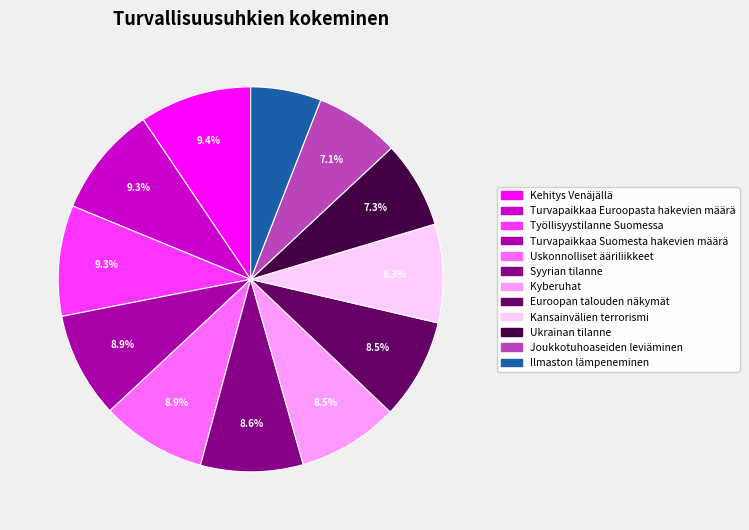

To the nearest percent, what percentage of the pie is Kehitys Venäjällä?

9%